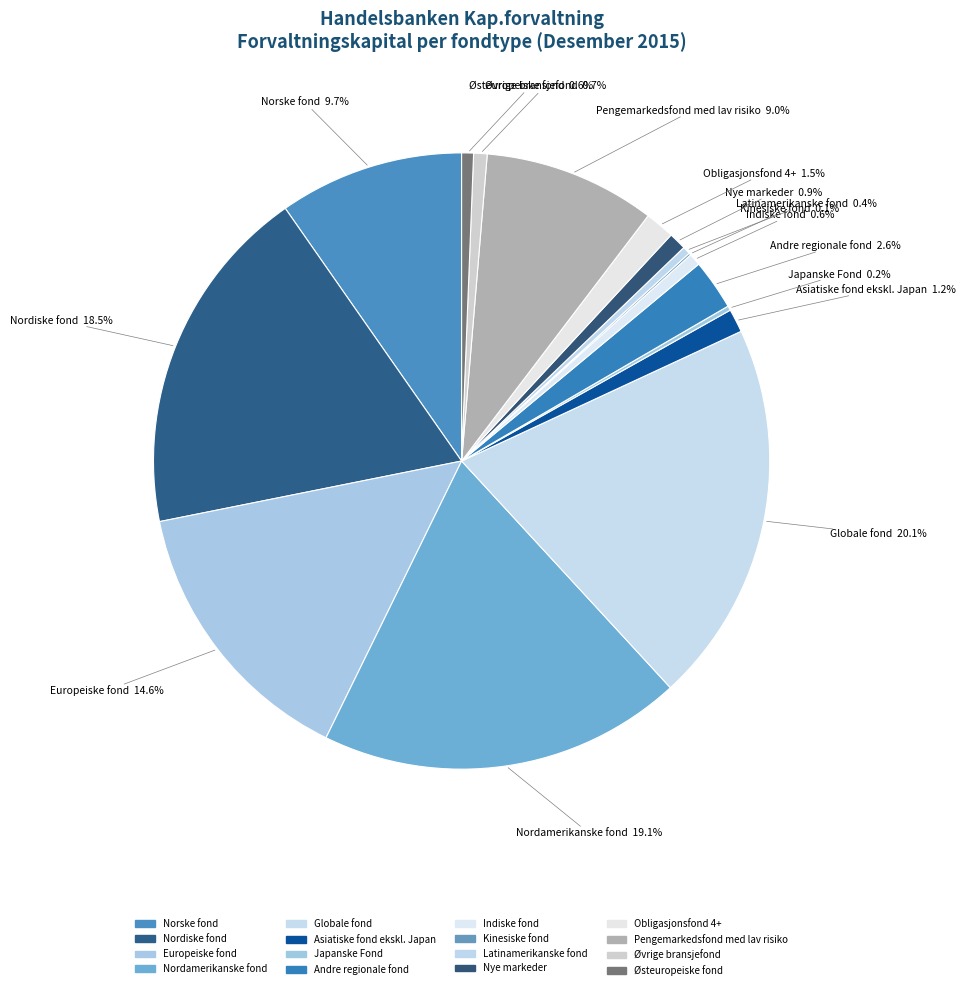

How many segments does this pie chart have?

16